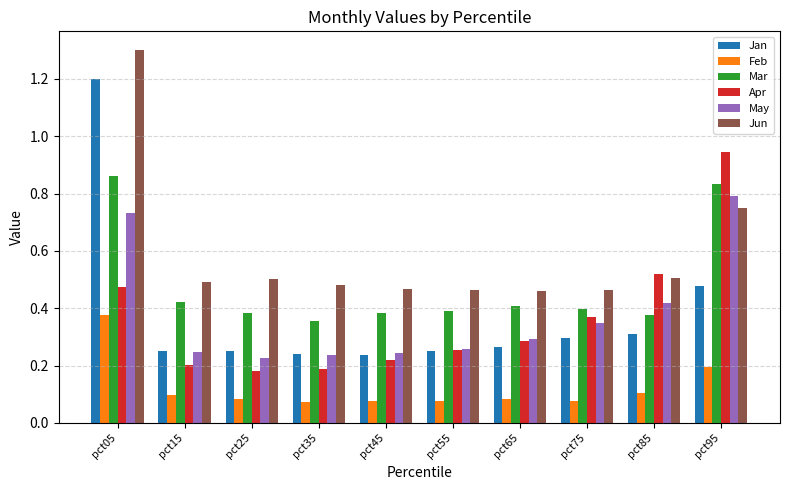

At which category does the chart reach its peak across all series?

pct05